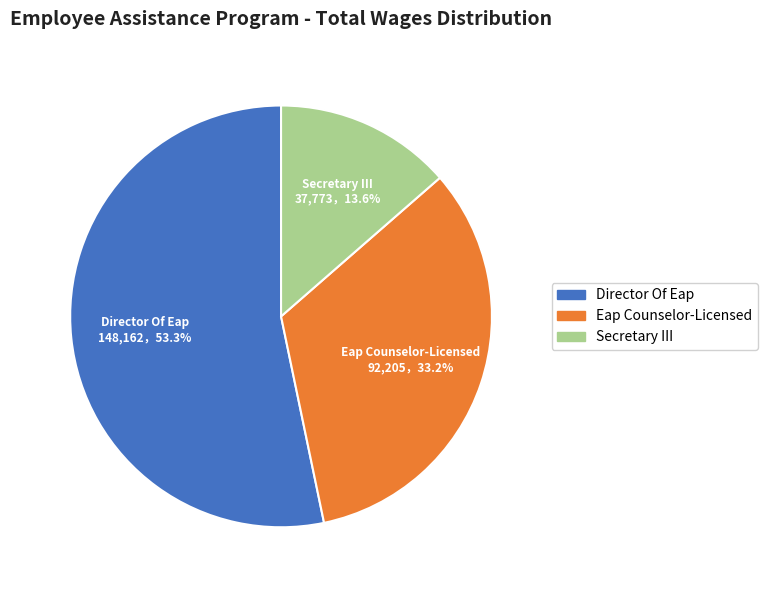

What is the largest slice in the pie chart?

Director Of Eap